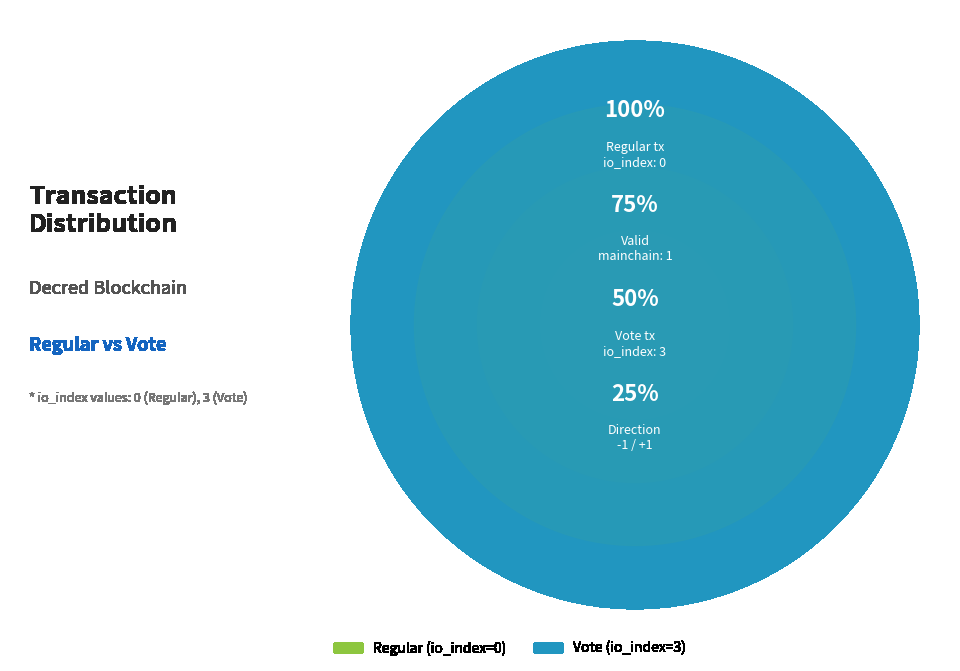

The Vote slice represents 95% of the pie. True or false?

False